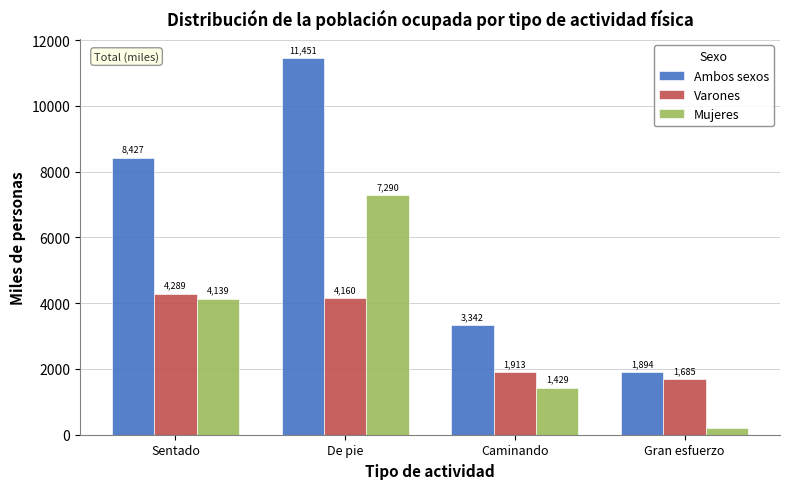

At which label is Ambos sexos closest to 6672?

Sentado